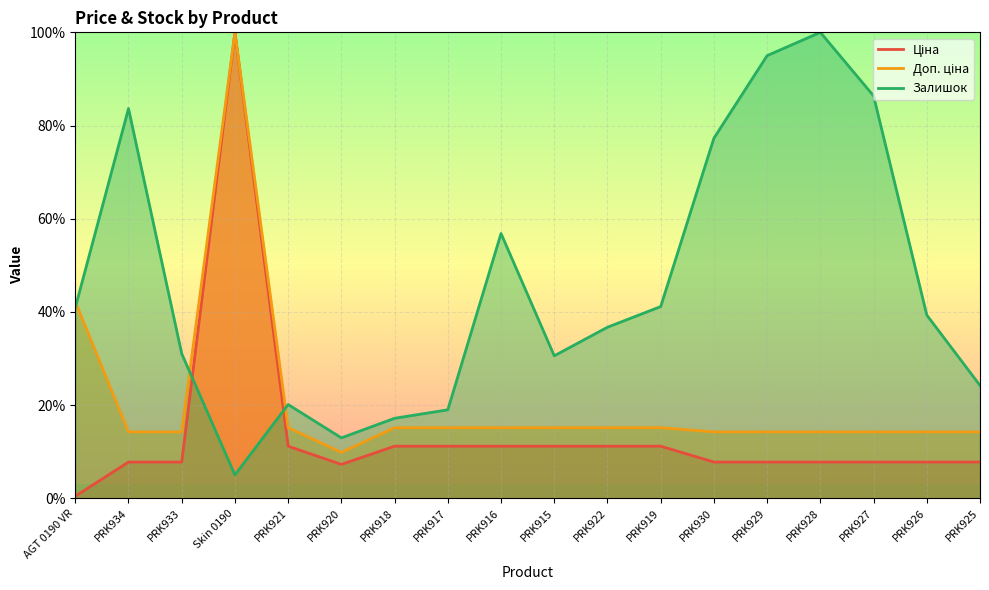

Which category has the lowest value in the Доп. ціна series?

PRK920